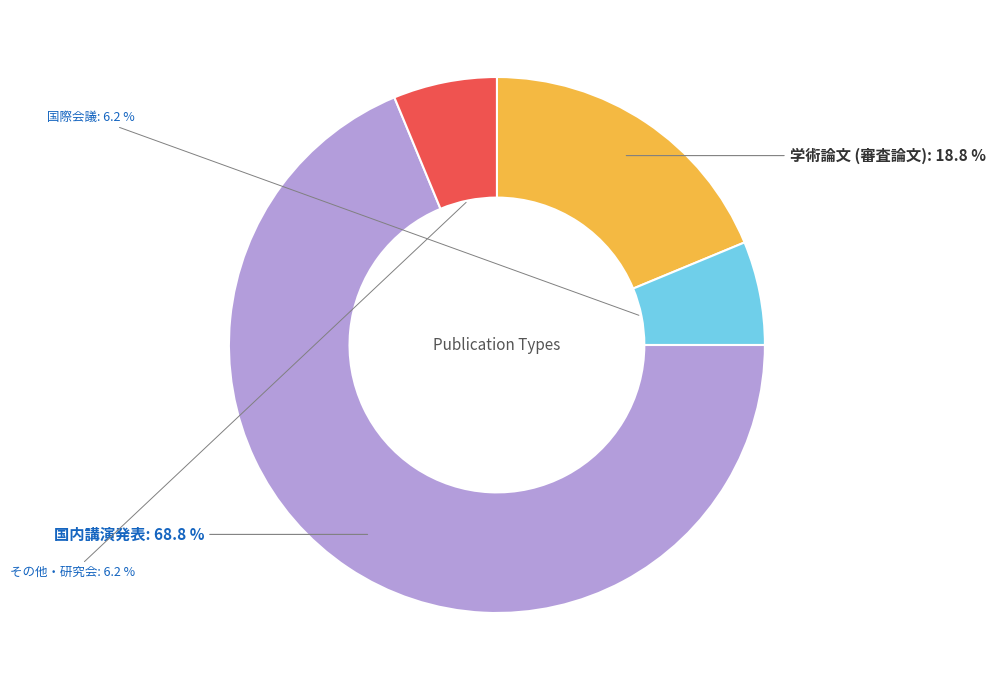

Is it true that 学術論文 (審査論文) is 19% of the pie?

True